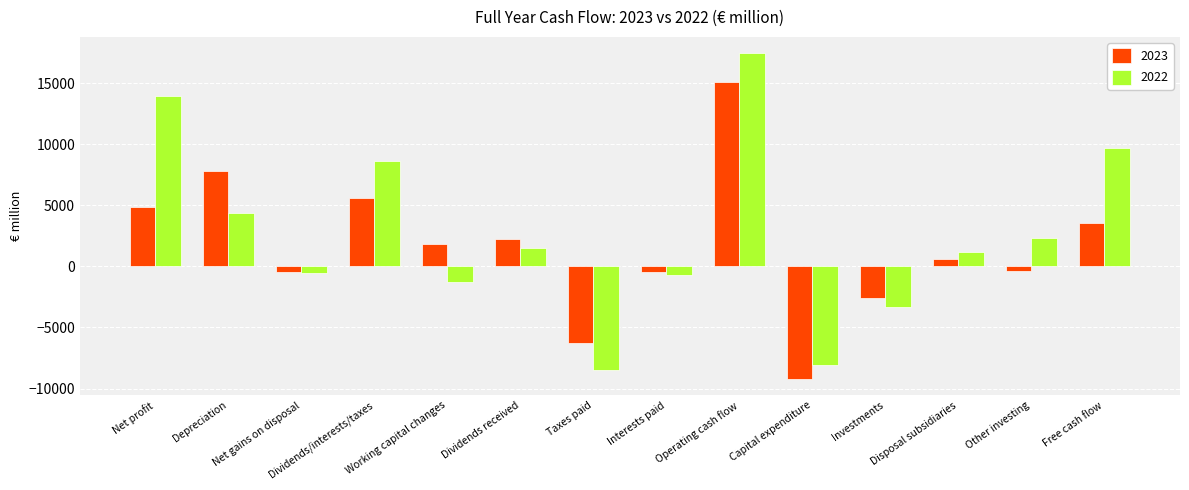

Which category has the highest value across all series?

Operating cash flow